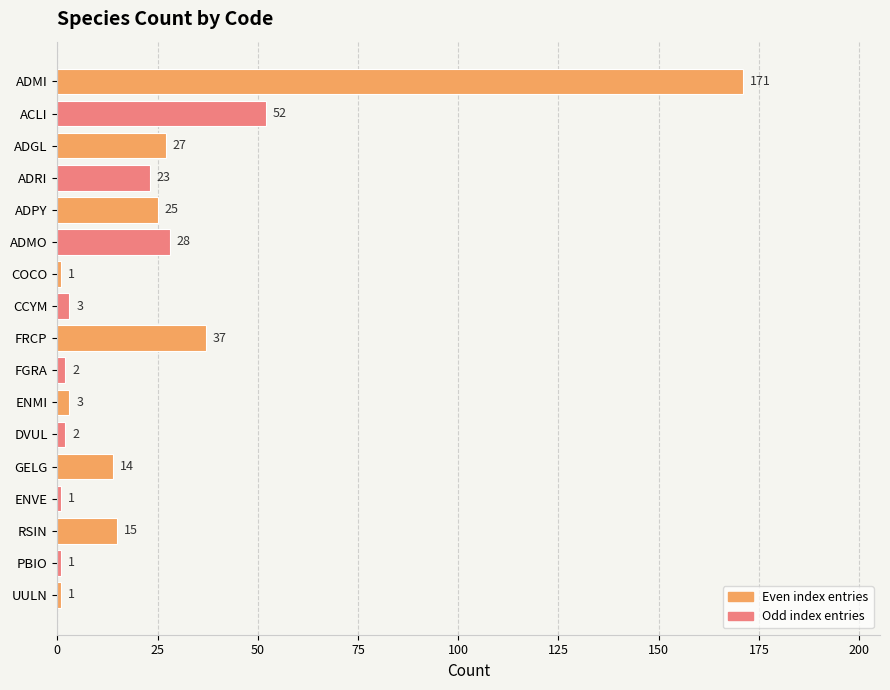

How many data points are less than 14?

8